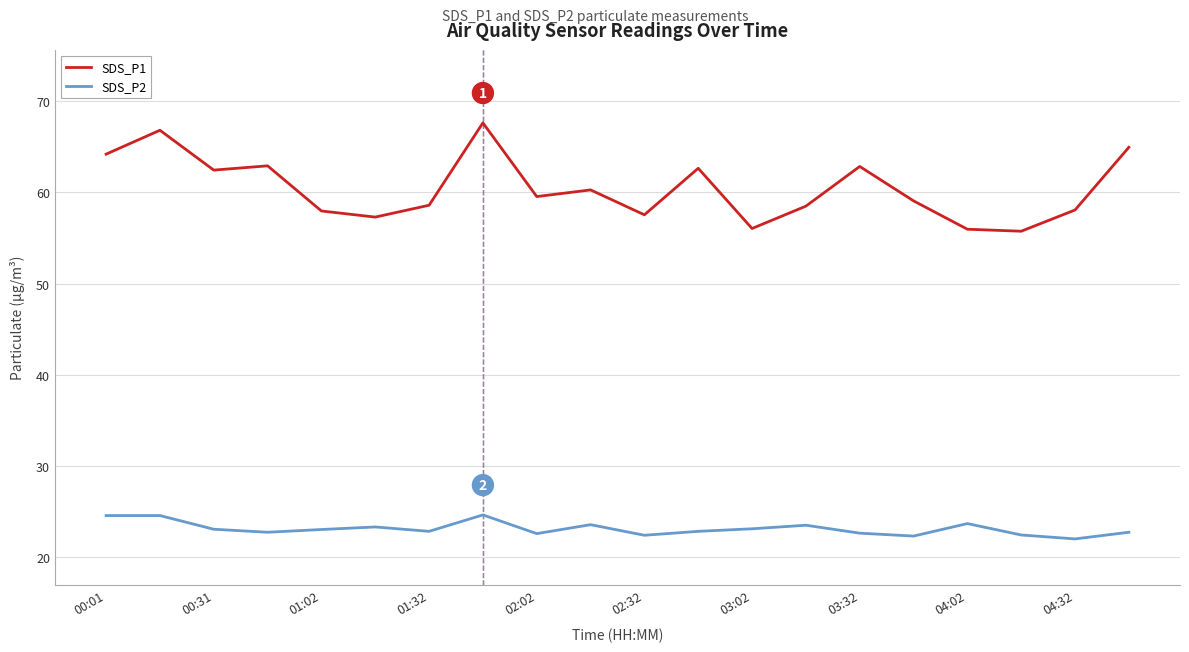

True or false: SDS_P1 and SDS_P2 intersect in this chart.

False